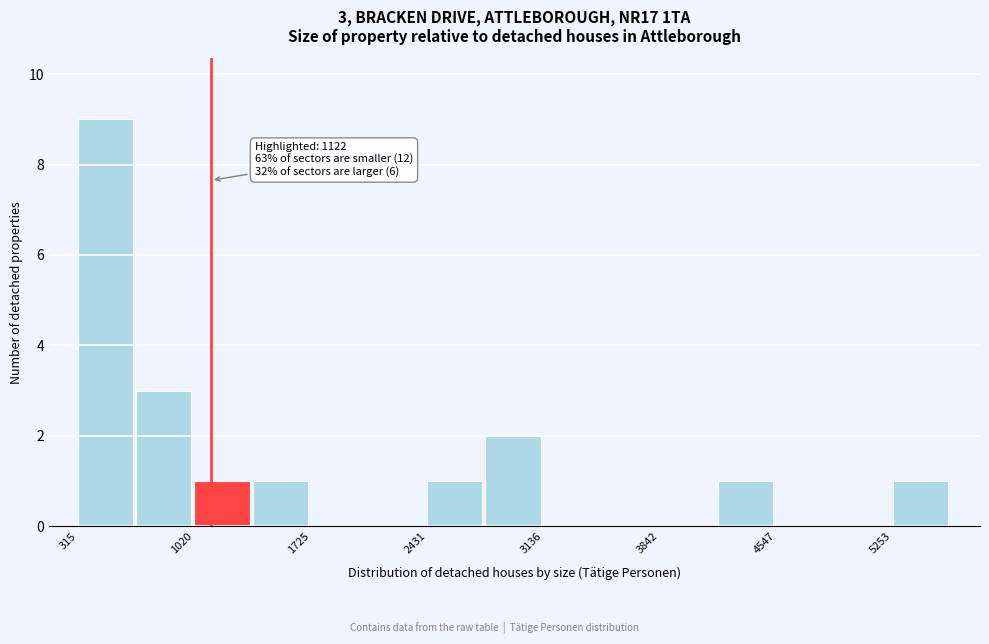

Read against the x-axis, roughly where is the centre of the tallest bar?

500